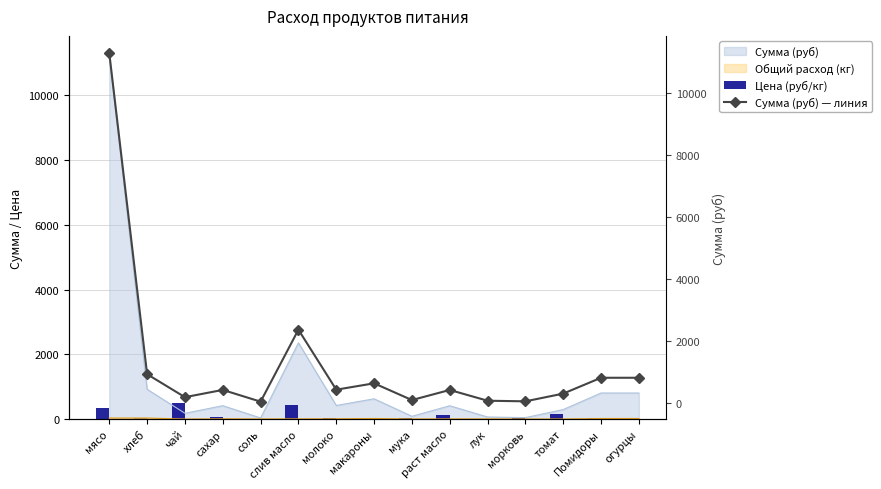

True or false: Сумма (руб) — линия has a value of 18527.8 at мясо.

False